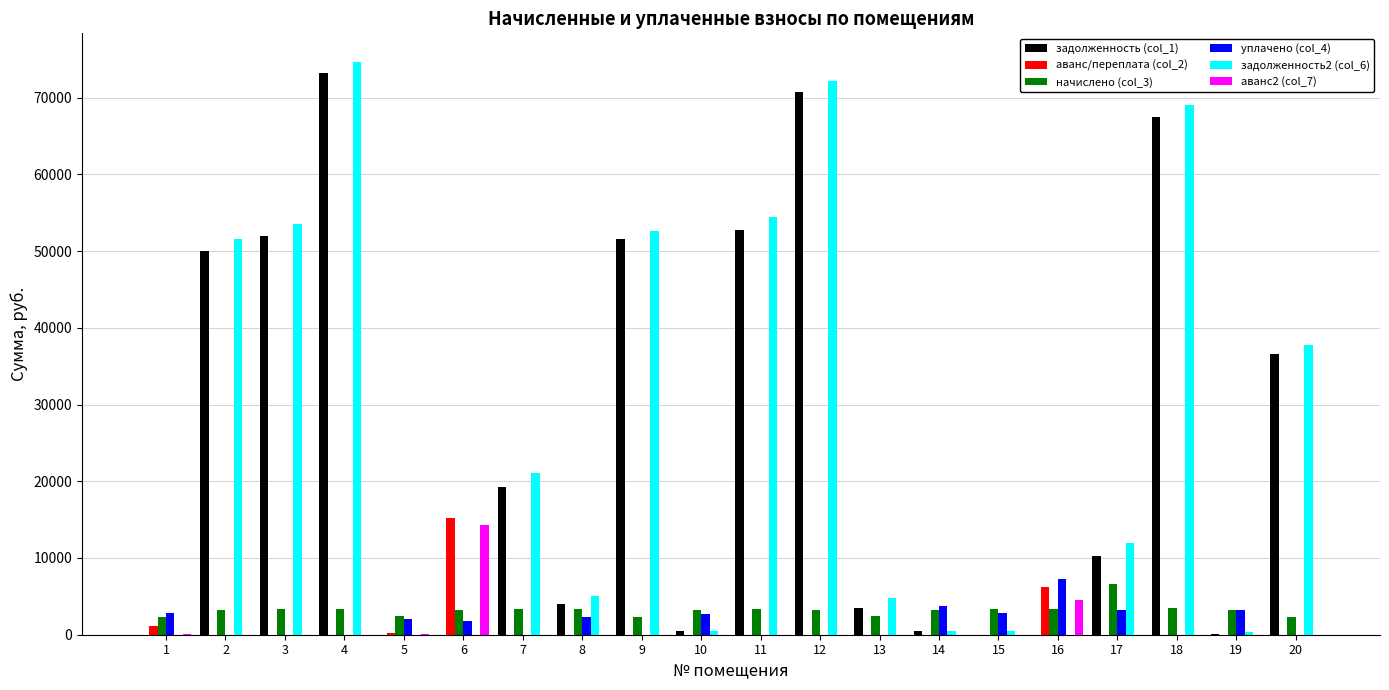

What is the greatest value displayed?

74643.7